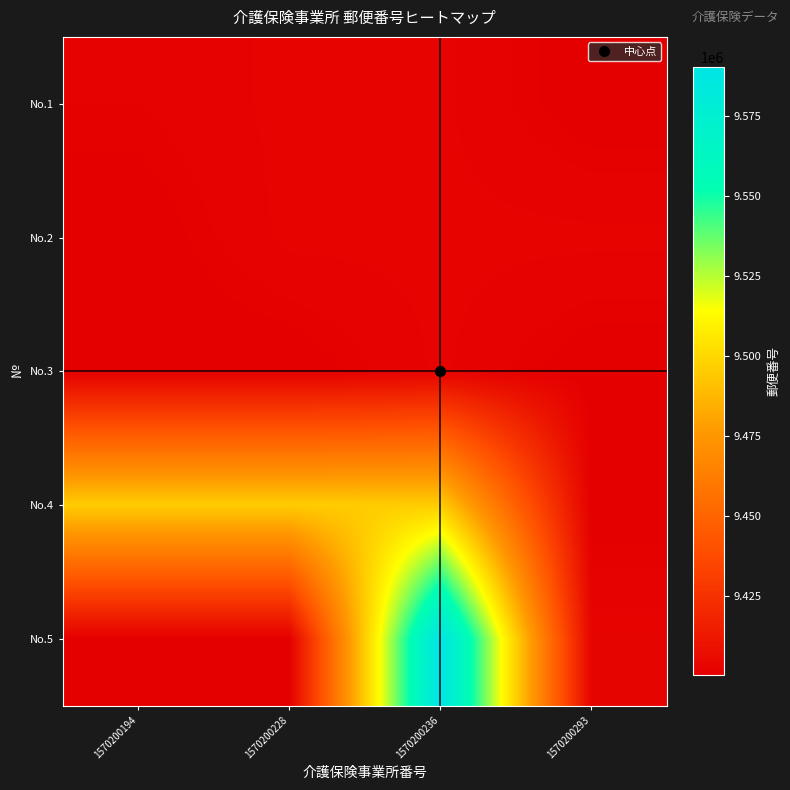

At 1570200293, list the series in order from largest to smallest.

No.5, No.2, No.1, No.4, No.3